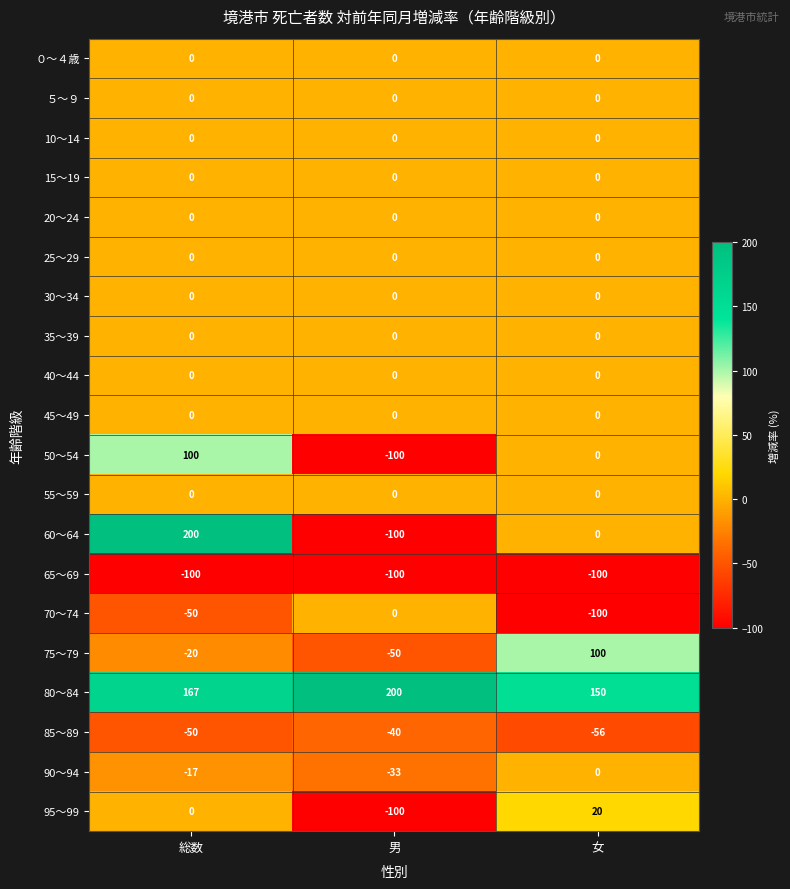

Rank the categories by 95～99 value from lowest to highest.

男, 総数, 女